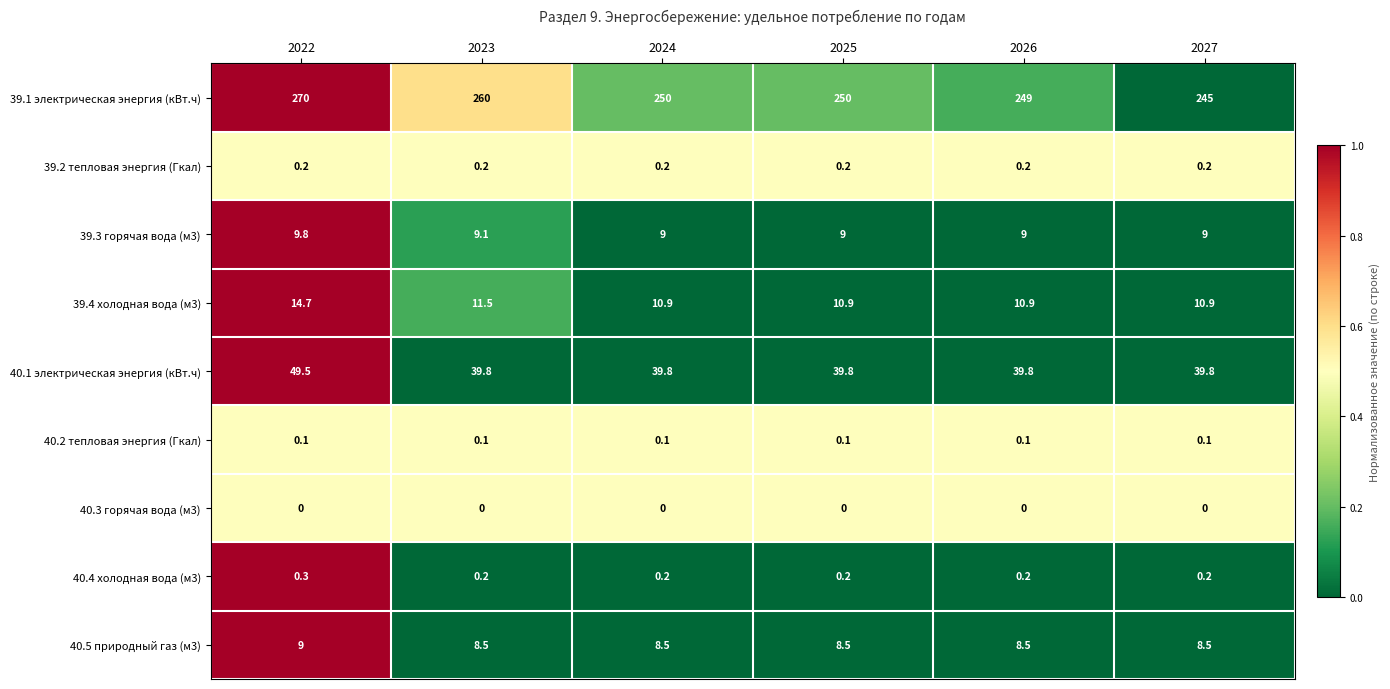

Read the 39.4 холодная вода (м3) value at 2023.

11.5